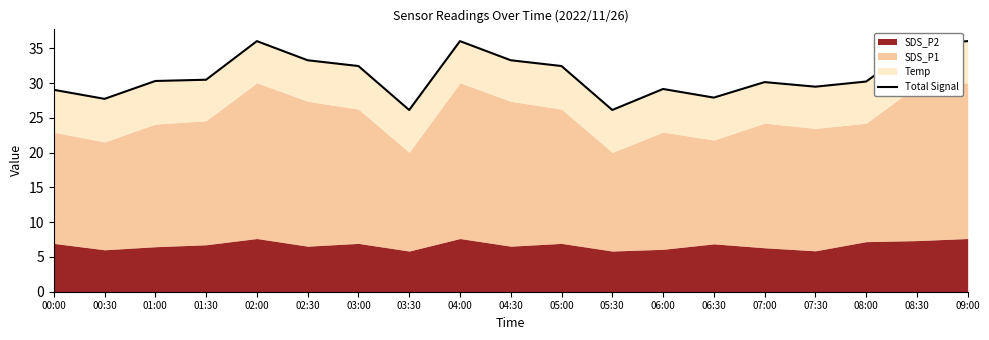

Reading left to right, transcribe all the data shown in this chart.

00:00=29.0	00:30=27.7	01:00=30.3	01:30=30.5	02:00=36.0	02:30=33.3	03:00=32.5	03:30=26.1	04:00=36.0	04:30=33.3	05:00=32.5	05:30=26.1	06:00=29.2	06:30=27.9	07:00=30.1	07:30=29.5	08:00=30.2	08:30=35.5	09:00=36.0